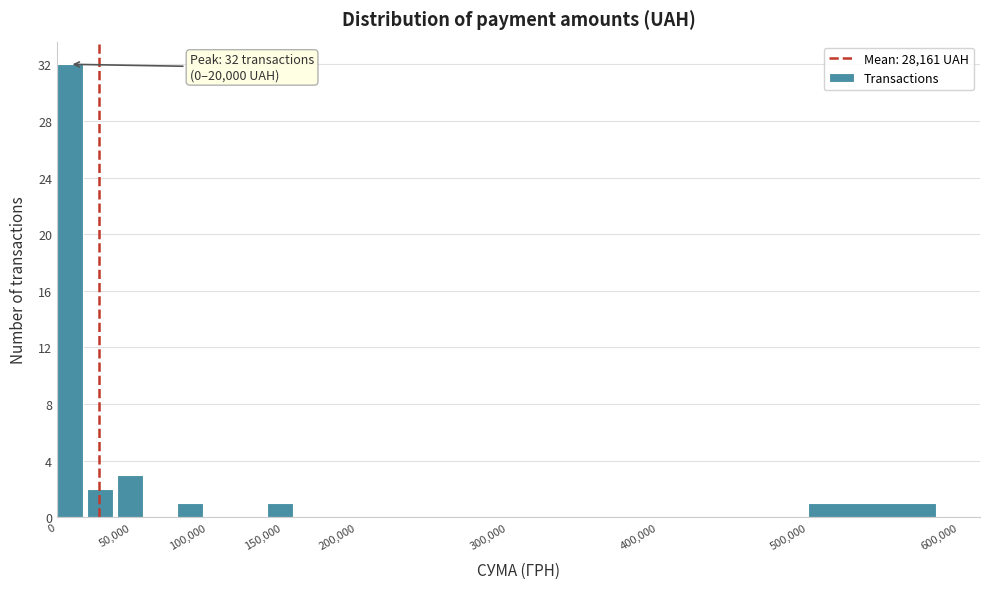

Which range on the x-axis has the tallest bar?

0 to 20000